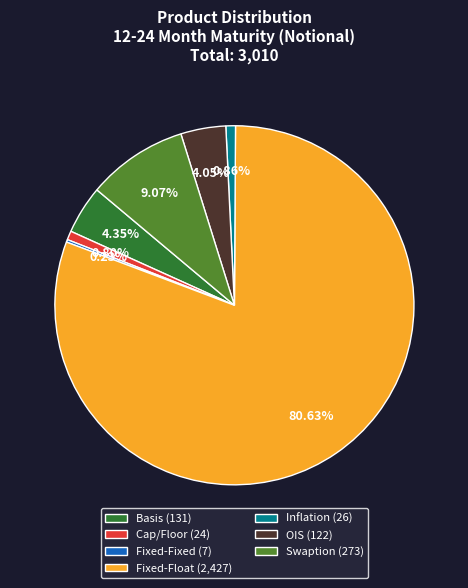

To the nearest percent, what is the difference between the largest and smallest slice percentages?

80%